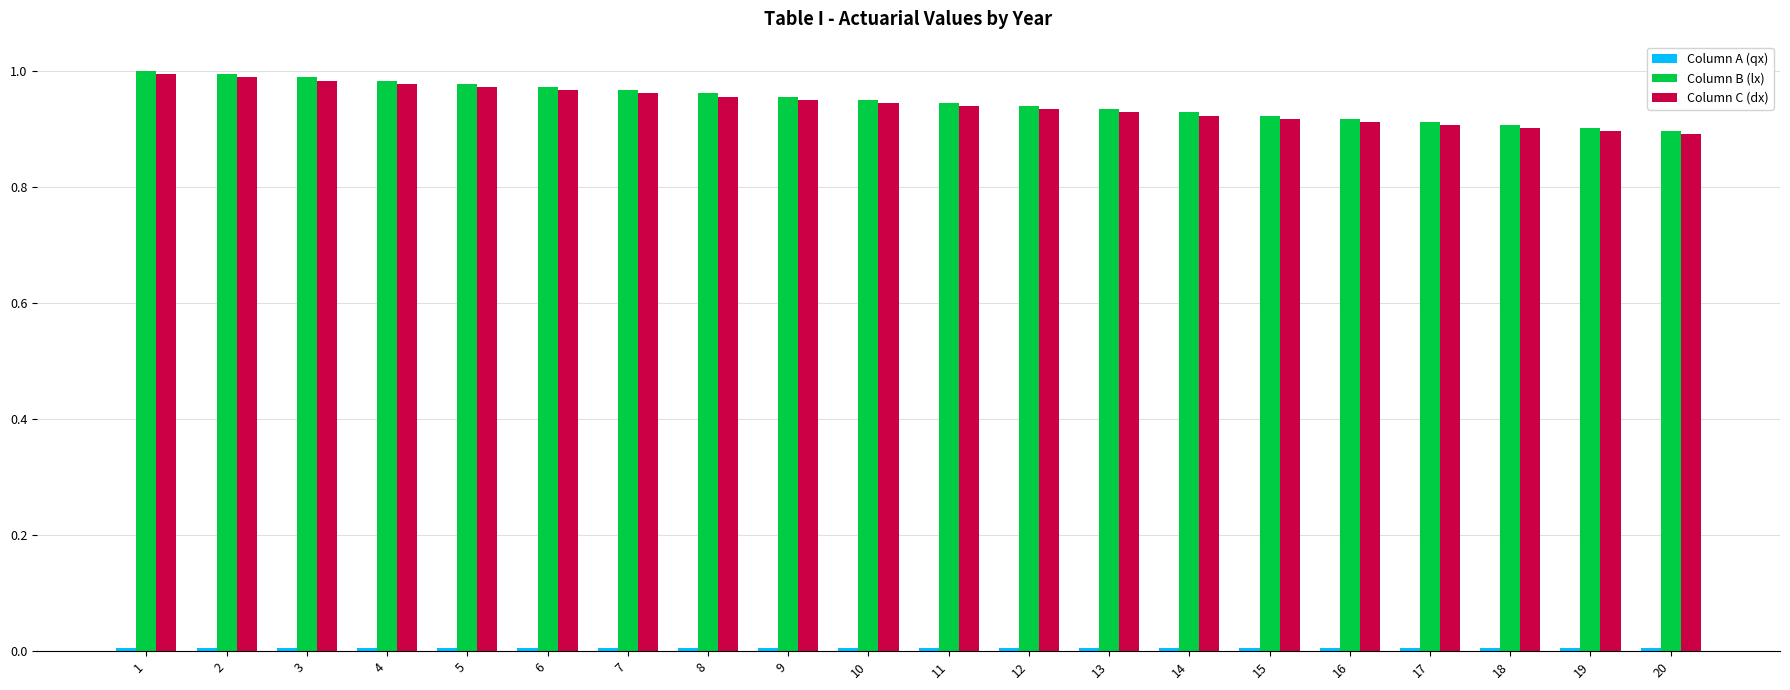

How many bars are there in total?

60